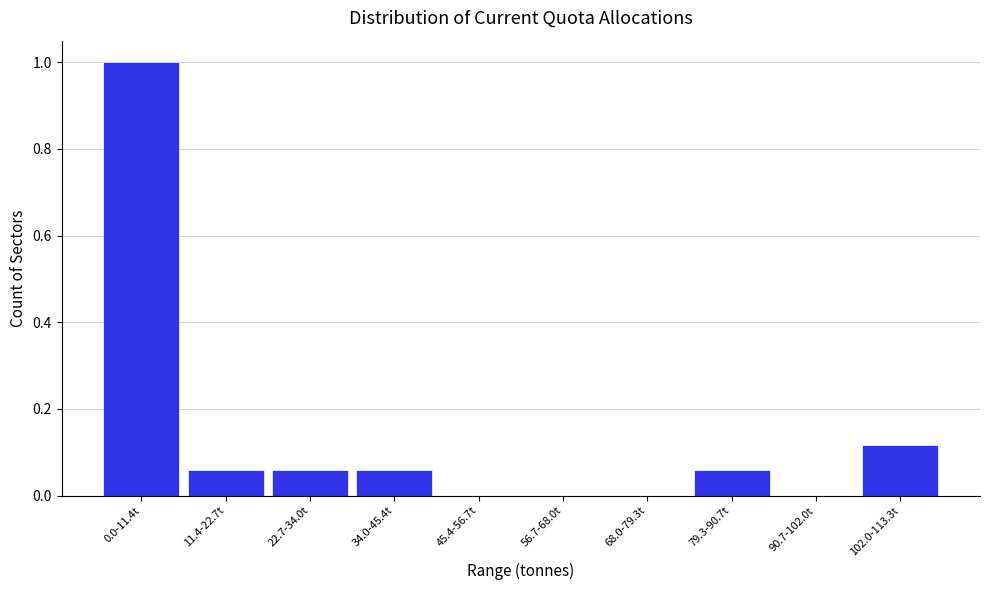

The chart shows a value of 0.0 at 45.4-56.7t. True or false?

True